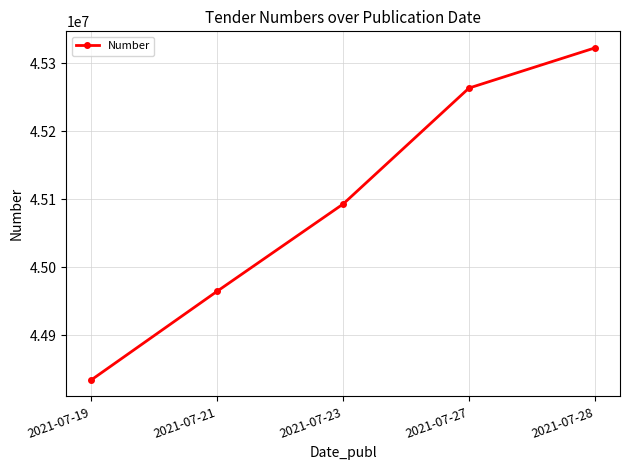

Read the value at 2021-07-27, to the nearest 100.

45263300